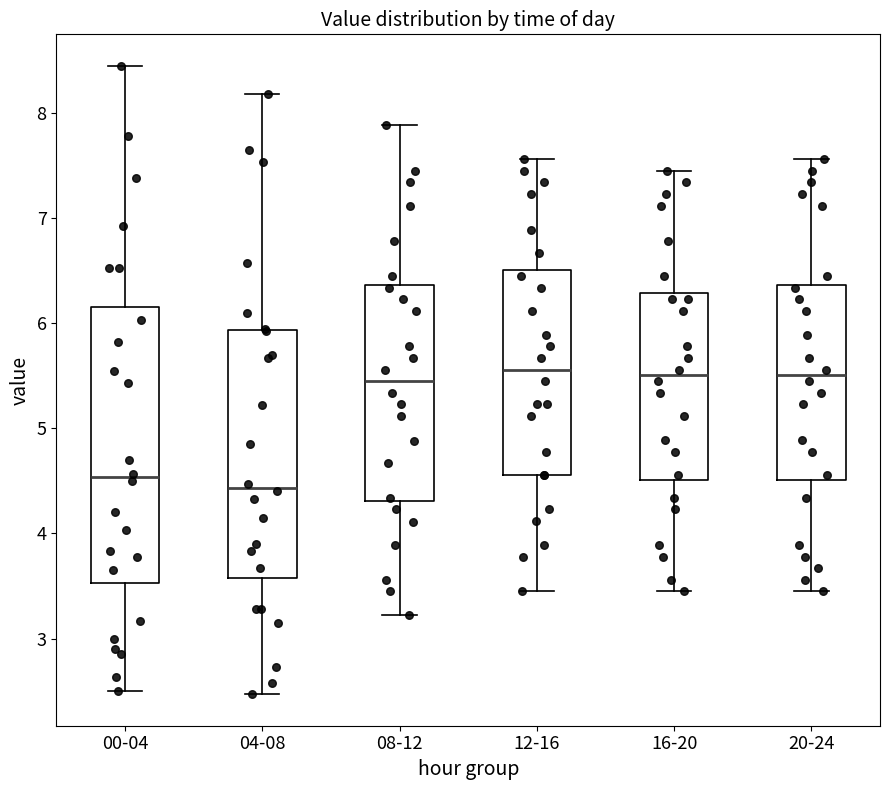

Which box is the tallest, from its lower edge to its upper edge?

00-04